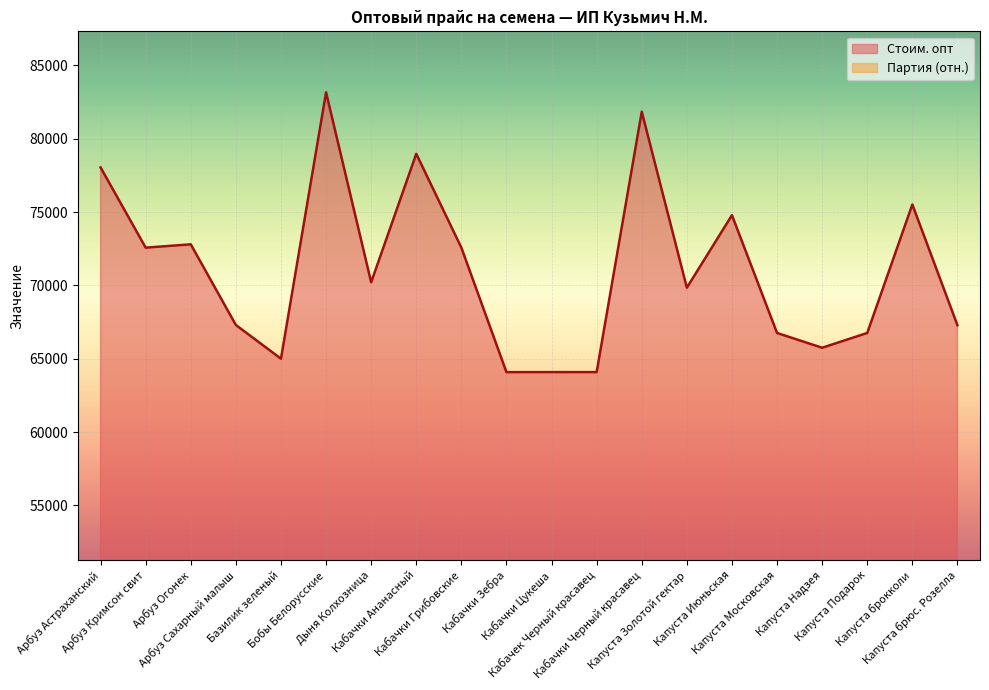

Reading right to left, list all the values displayed in this chart.

Стоим. опт: 67283.0	75517.0	66758.0	65751.0	66757.0	74787.0	69845.0	81840.0	64091.0	64090.0	64088.0	72576.0	78972.0	70213.0	83163.0	65004.0	67302.0	72800.0	72575.0	78043.0
Партия (scaled): 44353.6	44353.6	44353.6	44353.6	44353.6	44353.6	44353.6	49897.8	49897.8	49897.8	49897.8	49897.8	49897.8	47125.7	49897.8	49897.8	49897.8	49897.8	49897.8	49897.8